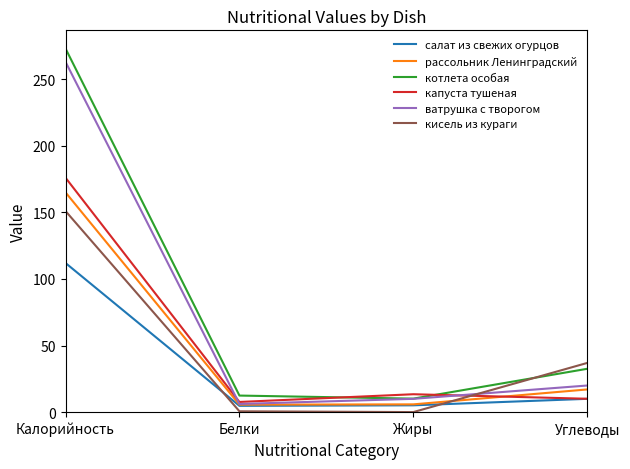

How many lines are shown in the chart?

6